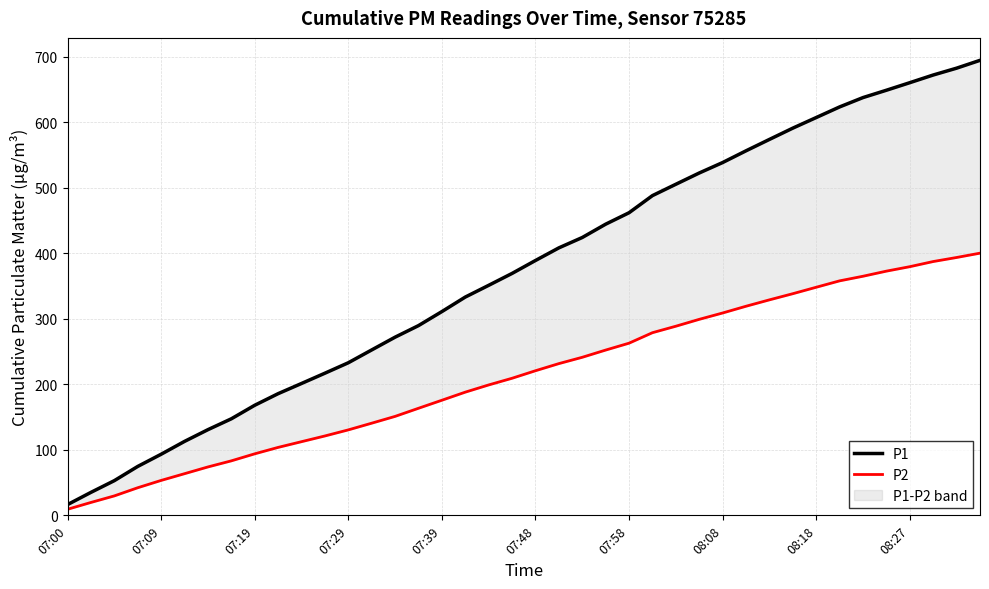

What is the sum of the P1 values at 07:48 and 25?

600.9